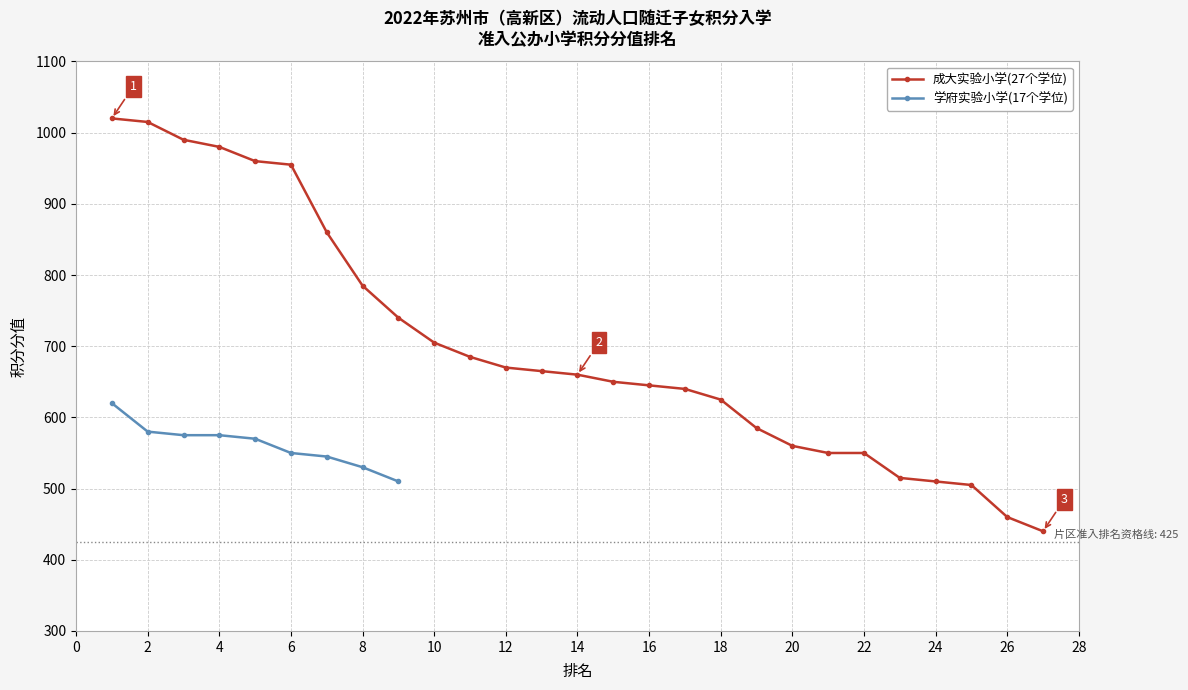

What is the lowest value of the 成大实验小学(27个学位) series?

440